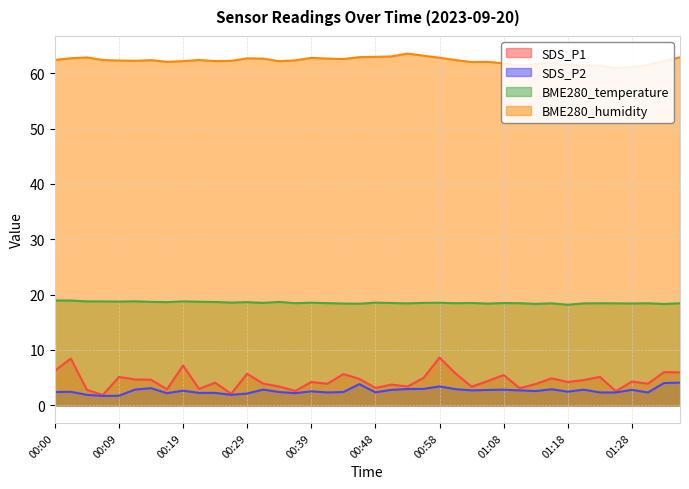

At which category does SDS_P1 reach its first local peak?

00:02